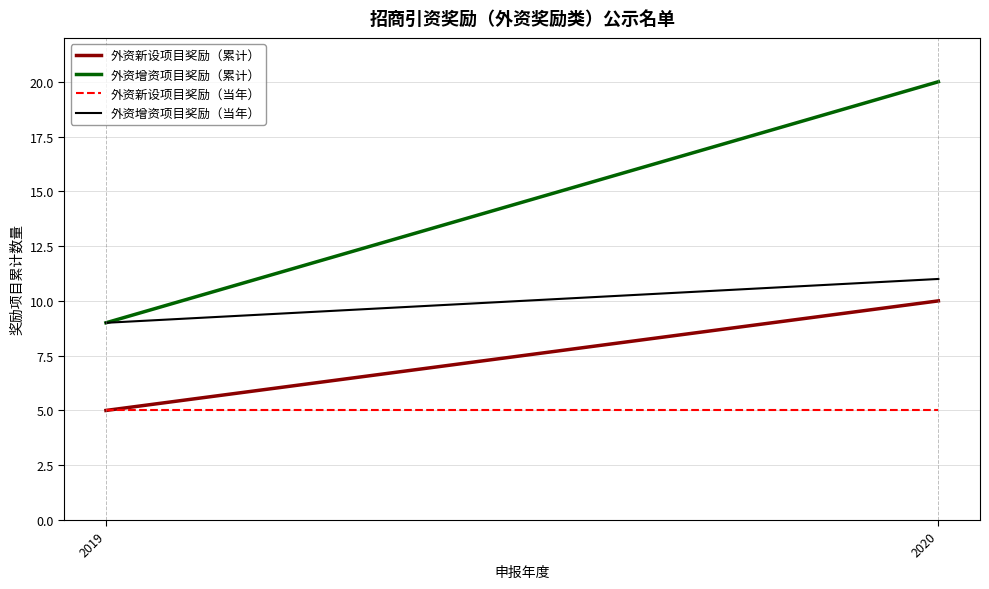

Which category has the highest value across all series?

2020